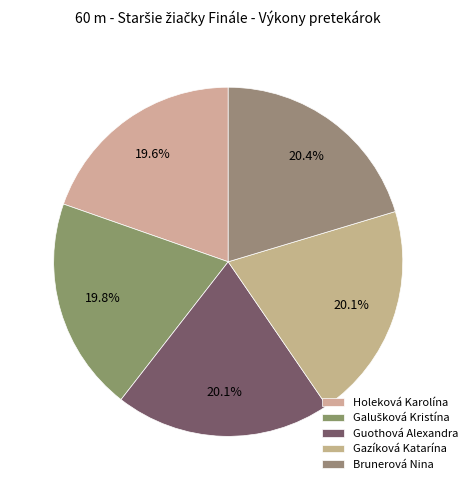

What percentage is NOT represented by Brunerová Nina?

79.6%